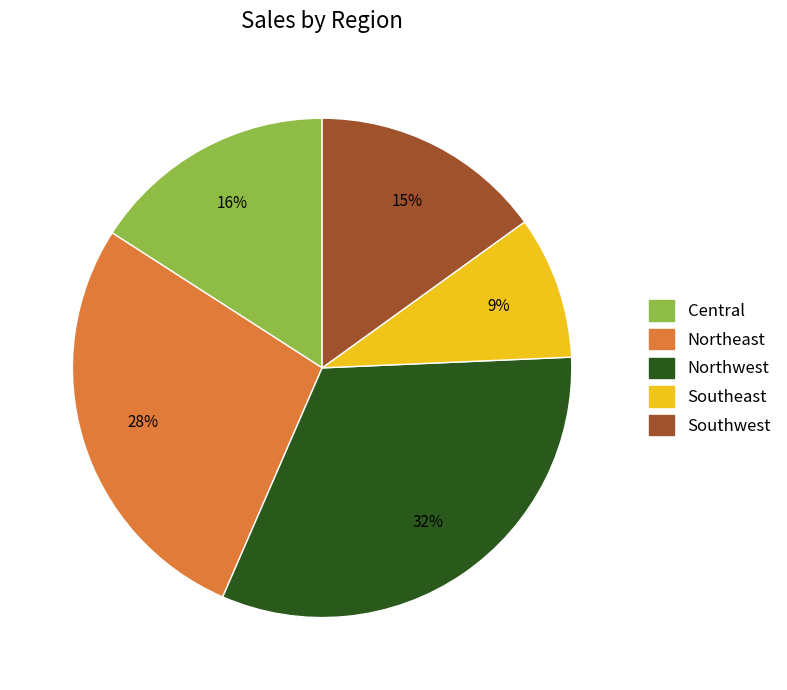

To the nearest percent, what is the difference between the largest and smallest slice percentages?

23%